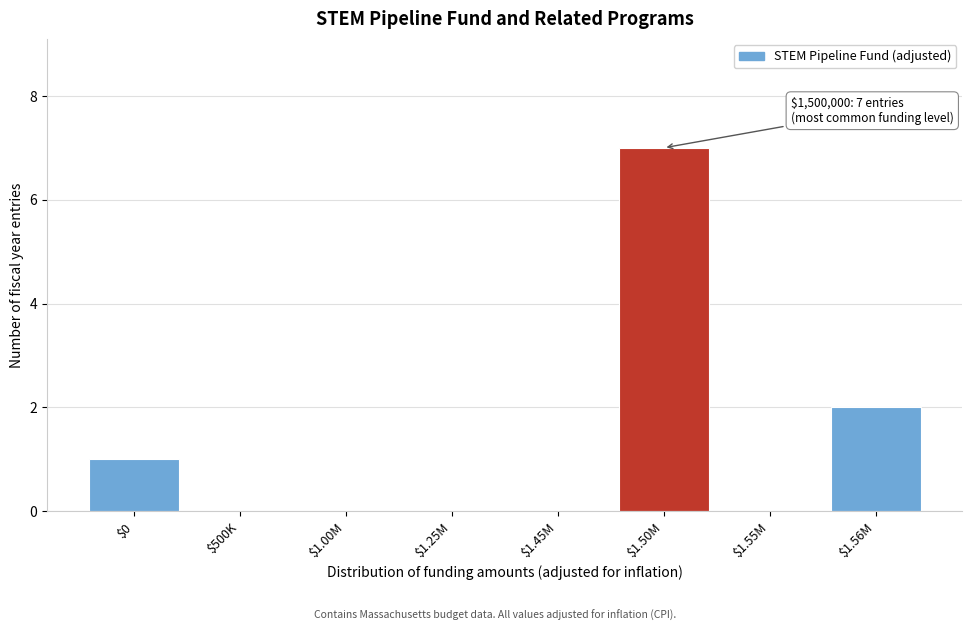

Which label corresponds to the largest value in the chart?

$1.50M